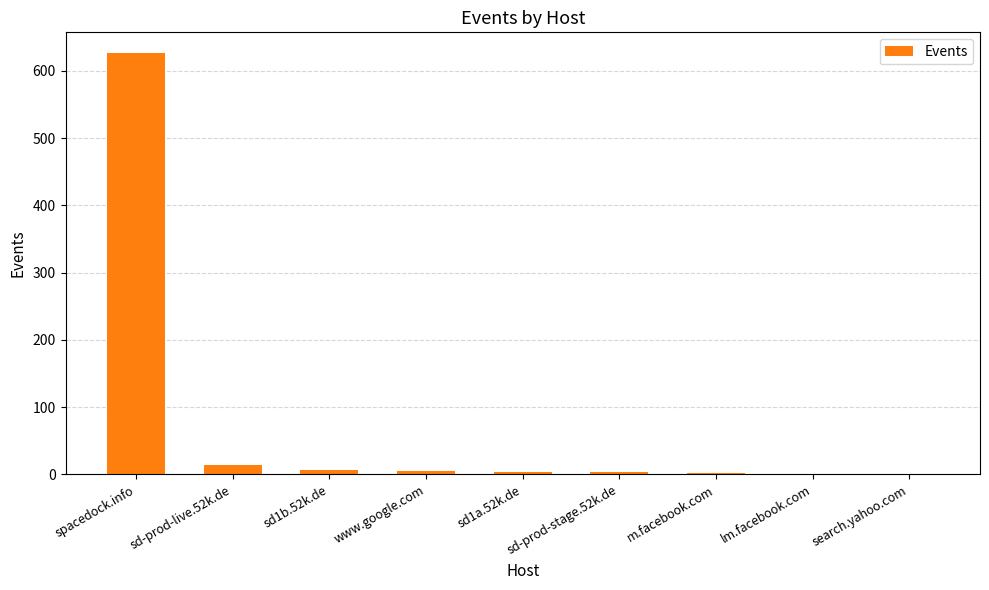

Count the number of data series in this chart.

1